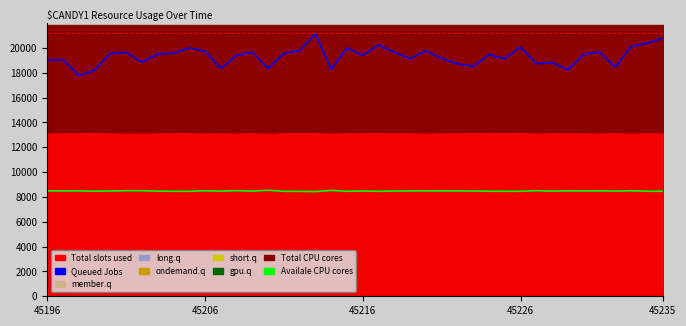

Between 25 and 8, which is larger?

25